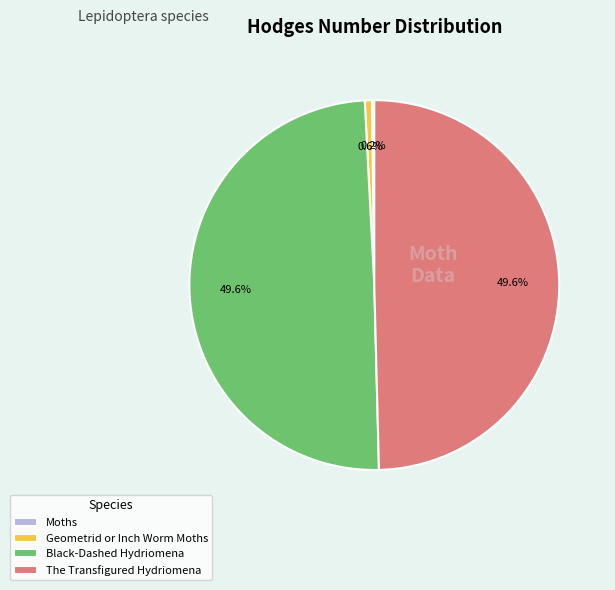

Is there a majority slice in this chart?

No